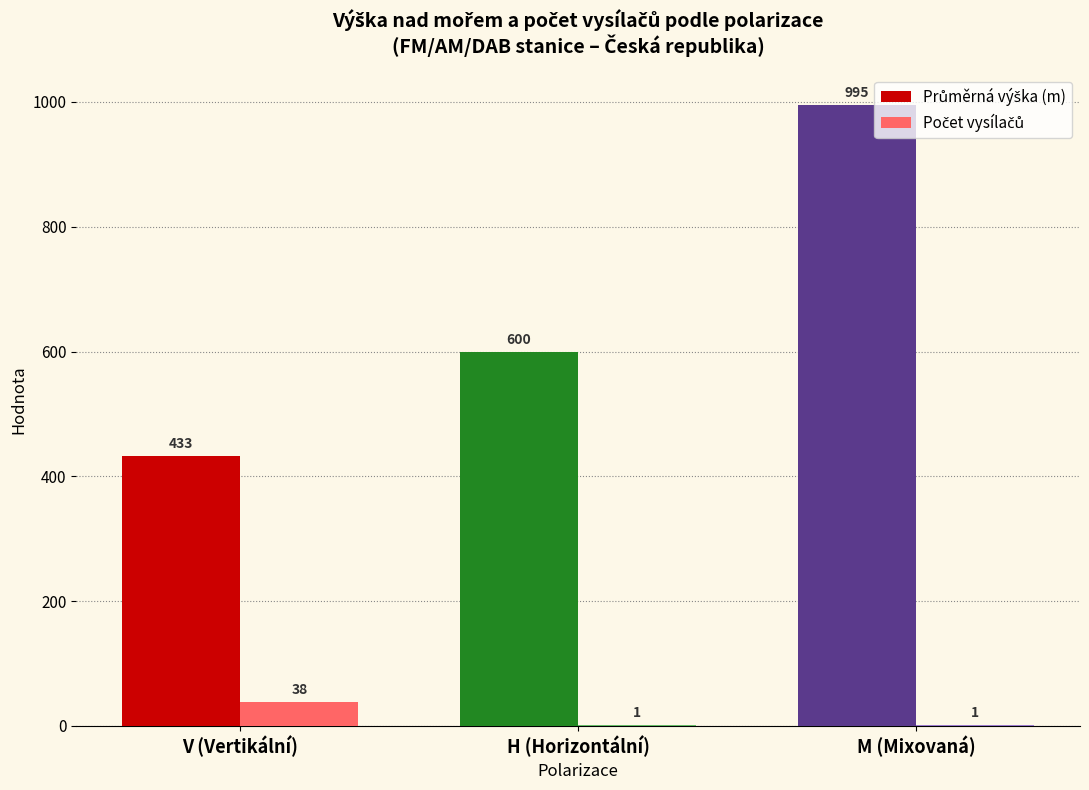

What is the total value across all series at H (Horizontální)?

601.0